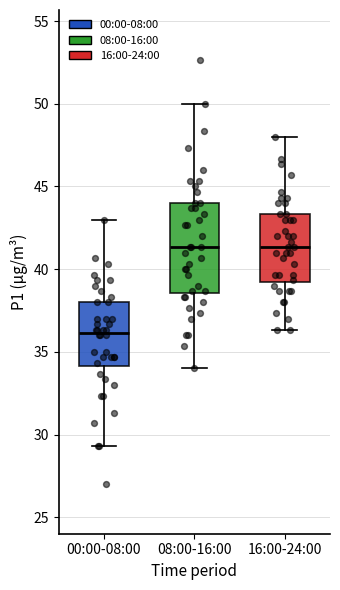

Which box is the tallest, from its lower edge to its upper edge?

08:00-16:00